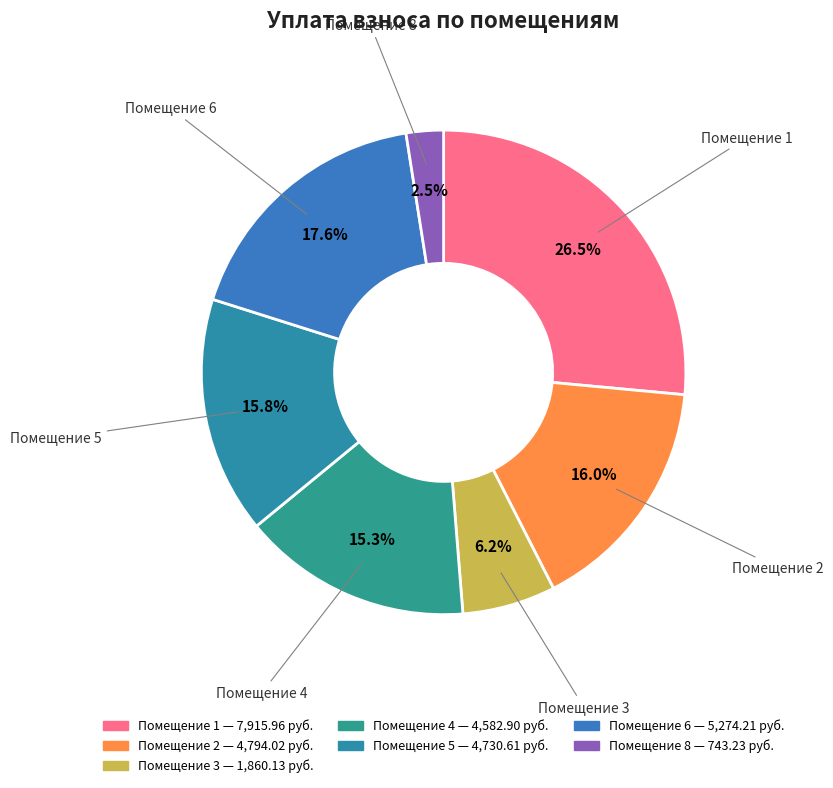

To the nearest percent, what is the average slice percentage?

14%